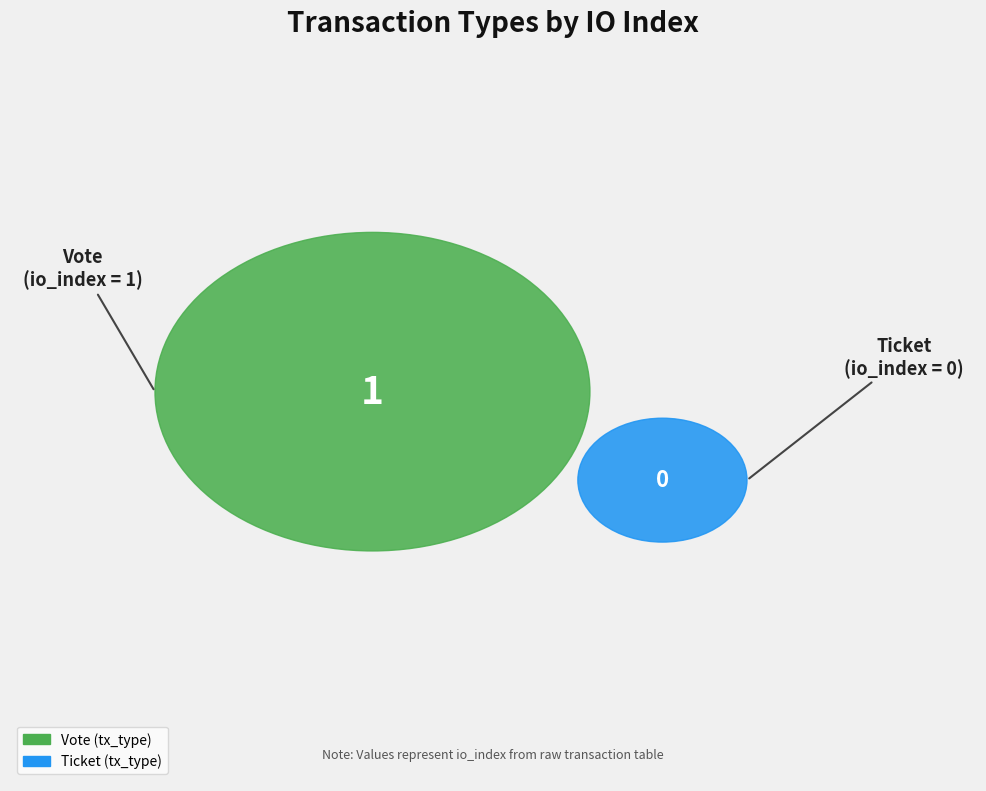

To the nearest percent, what is the difference between the largest and smallest slice percentages?

100%